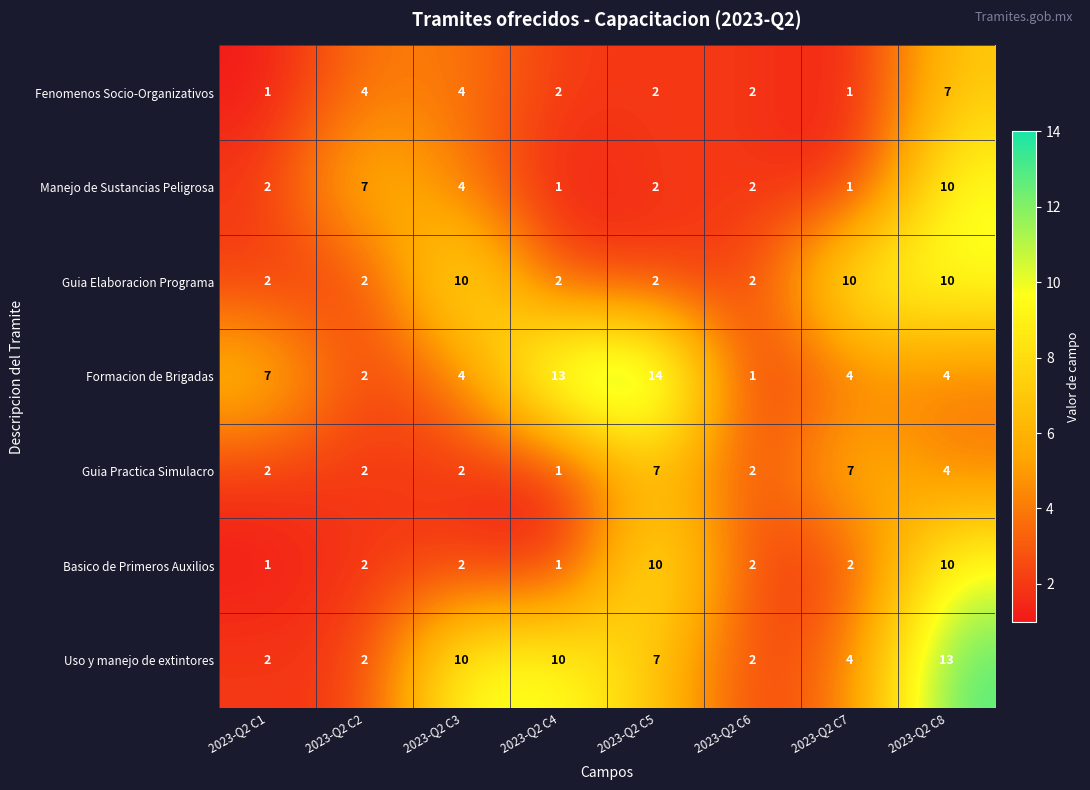

What is the difference between the second highest and second lowest values in the Uso y manejo de extintores series?

8